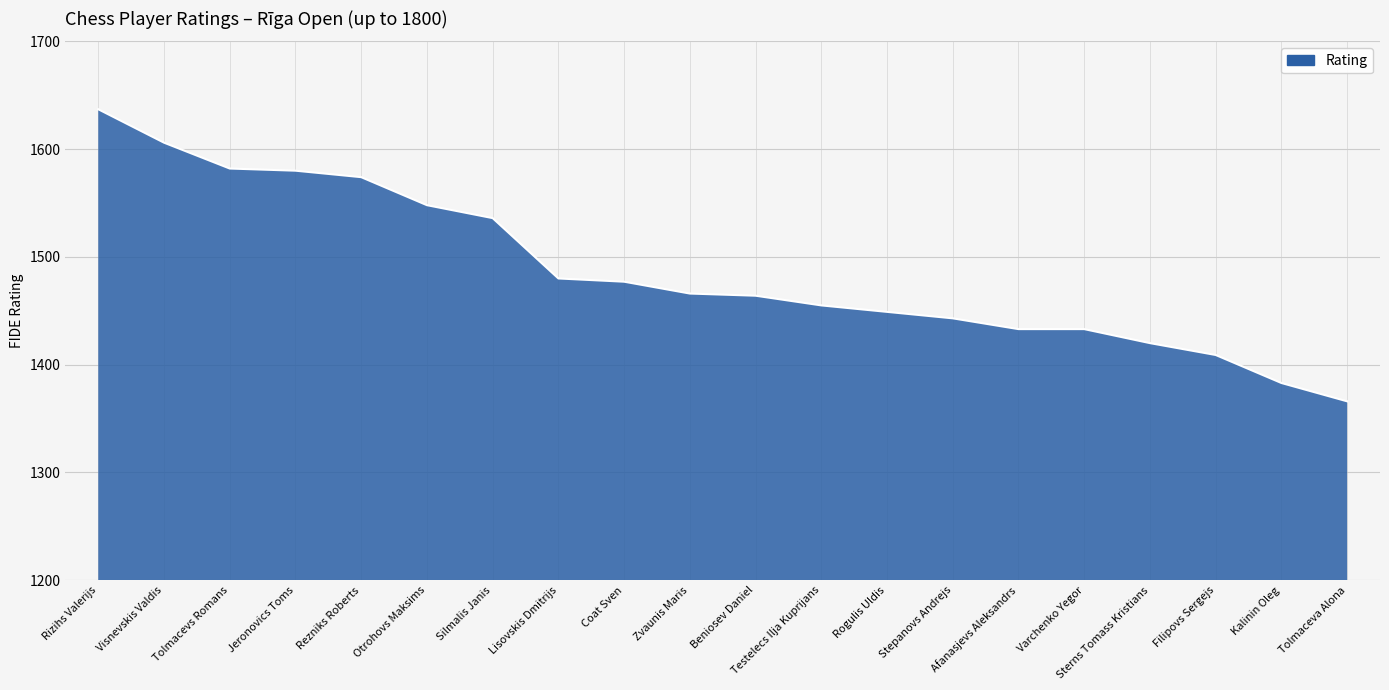

What position from the right is Tolmacevs Romans?

18